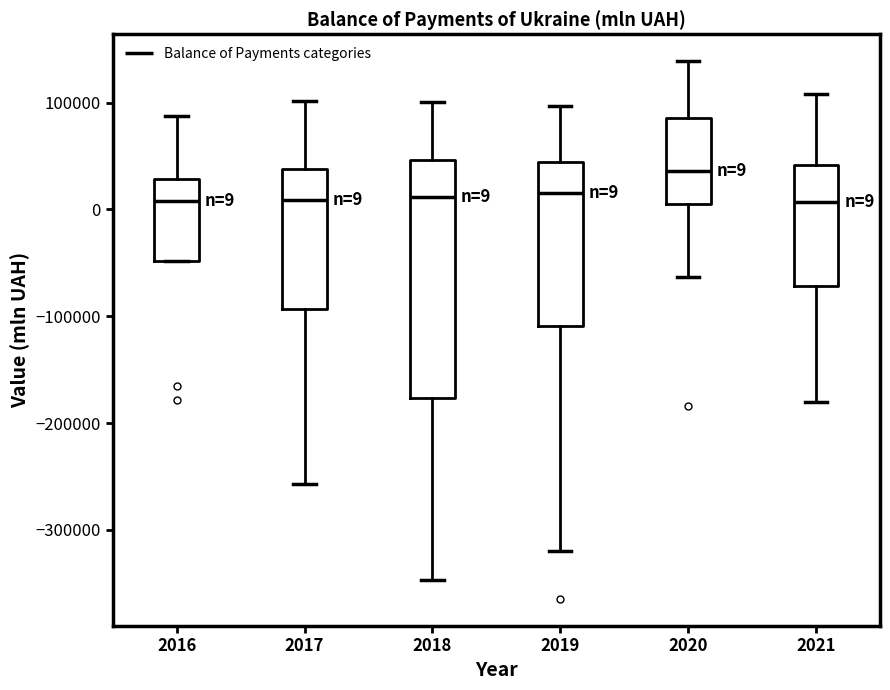

Which box is the tallest, from its lower edge to its upper edge?

2018